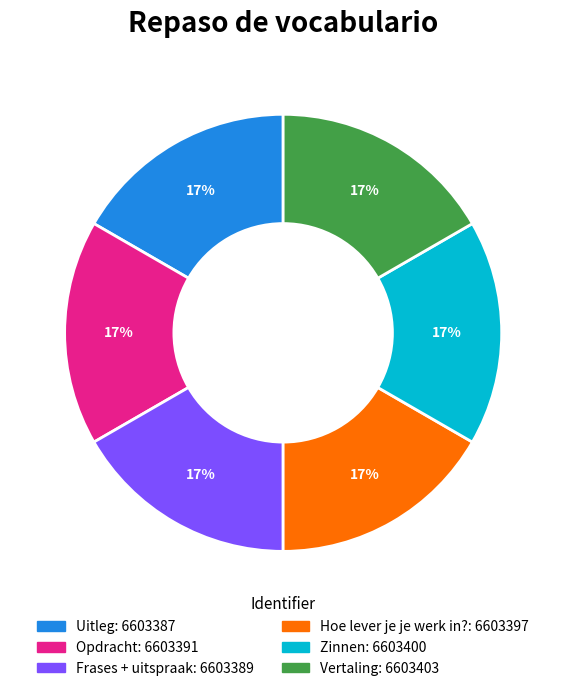

True or false: Uitleg accounts for 17% of the total.

True